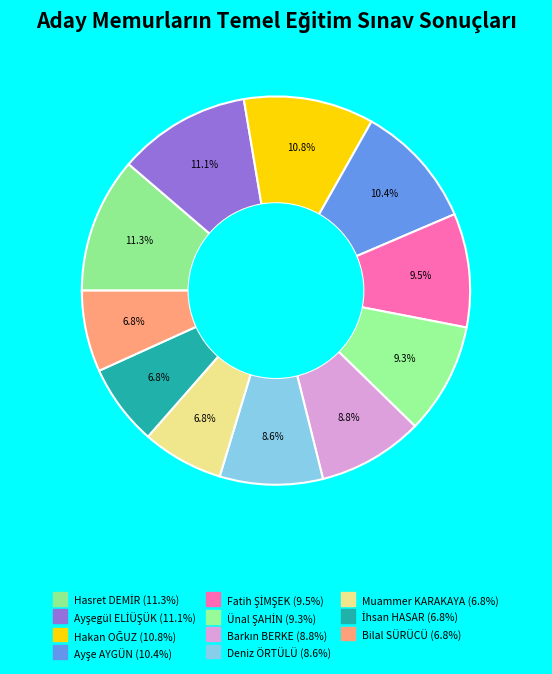

How many slices are in this pie chart?

11